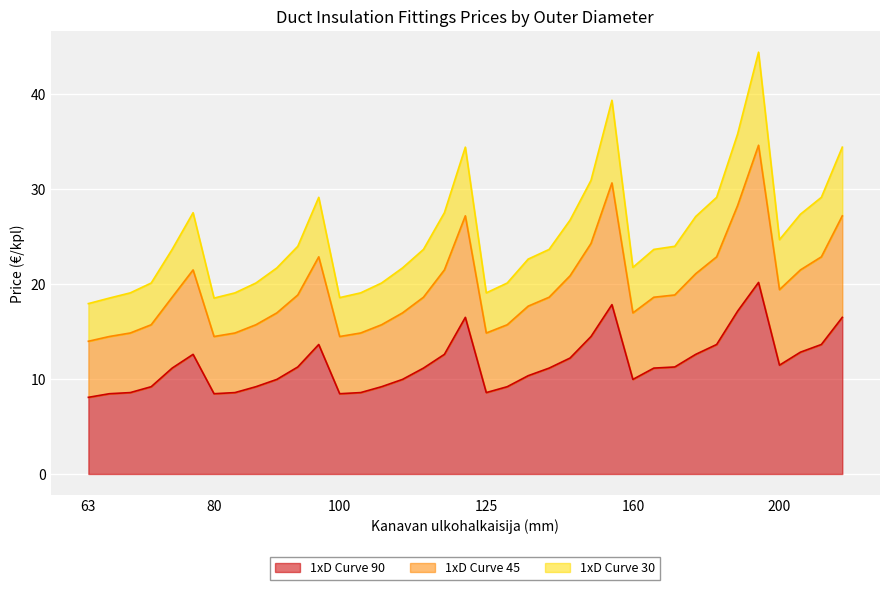

At how many categories does at least one series exceed 22?

22